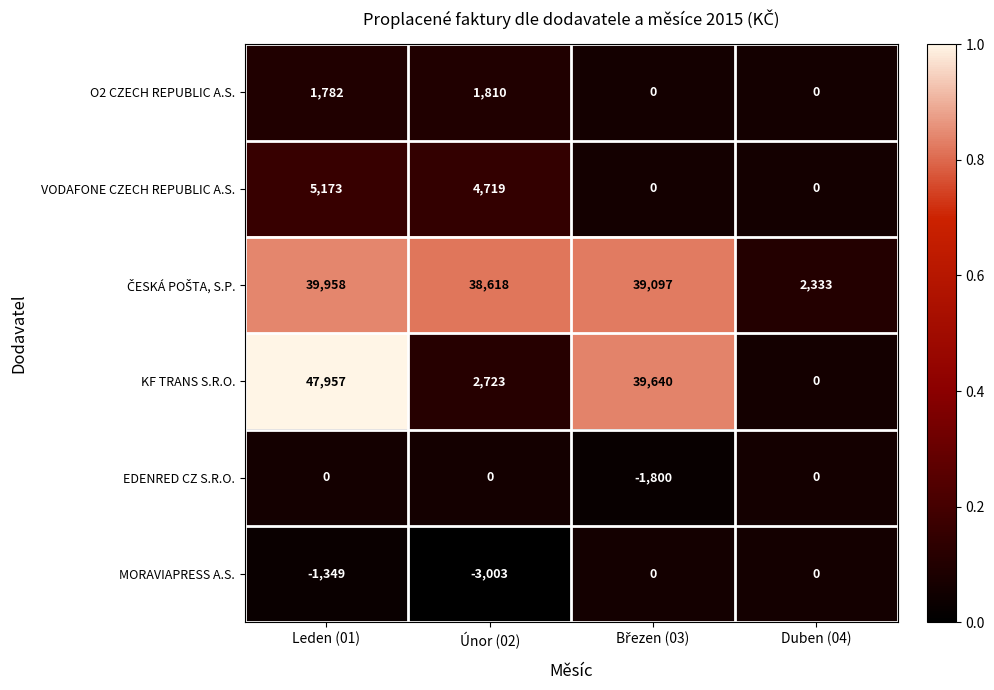

True or false: O2 CZECH REPUBLIC A.S. has a value of 1810 at Únor (02).

True